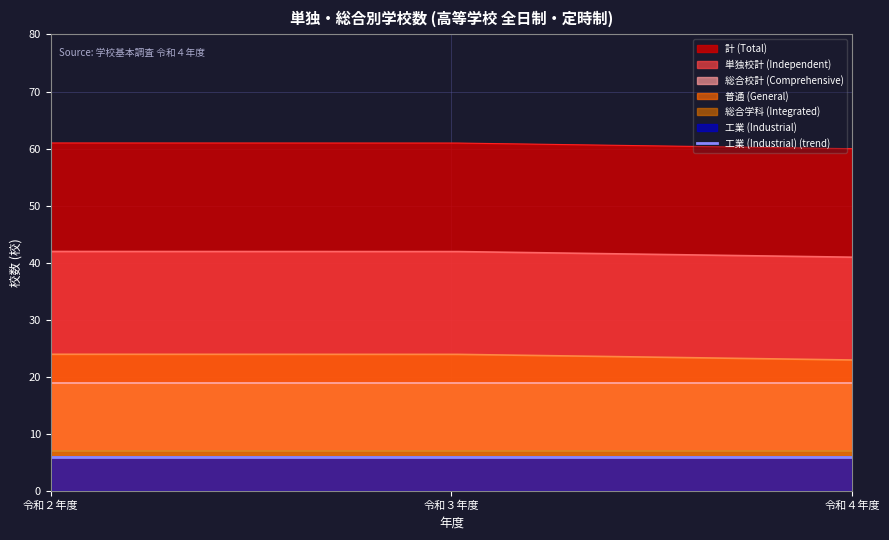

What is the difference between the maximum and minimum values in the 単独校計 (Independent) series?

1.0